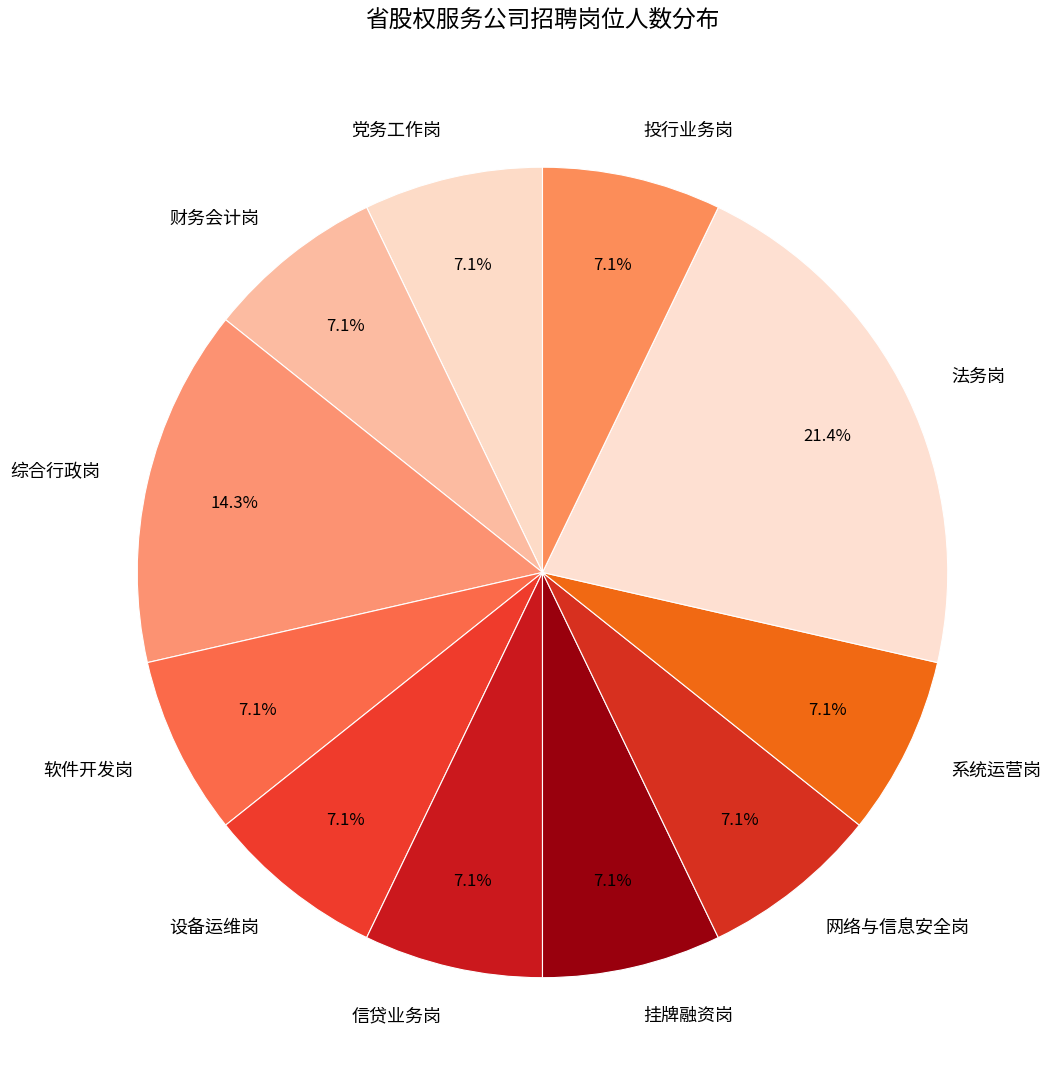

To the nearest percent, what is the difference between the largest and smallest slice percentages?

14%